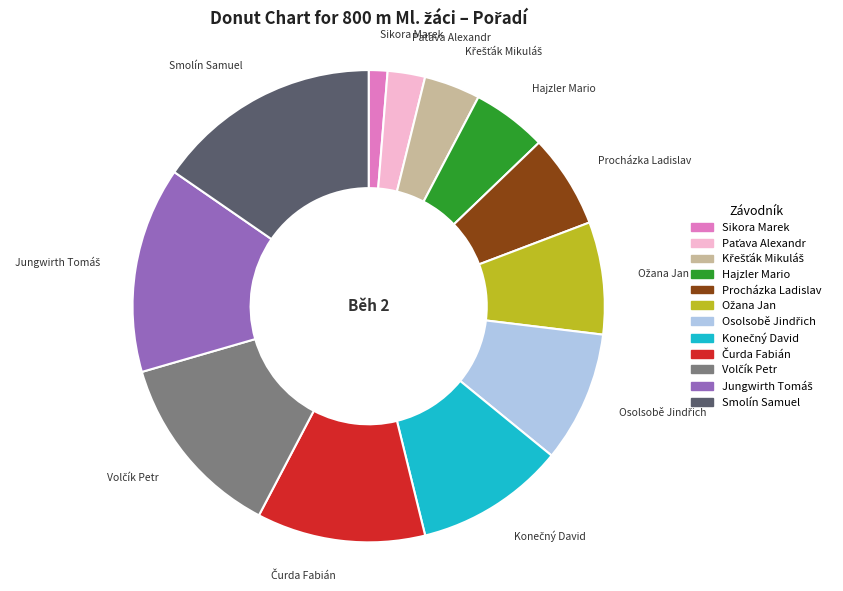

The Procházka Ladislav slice represents 6% of the pie. True or false?

True